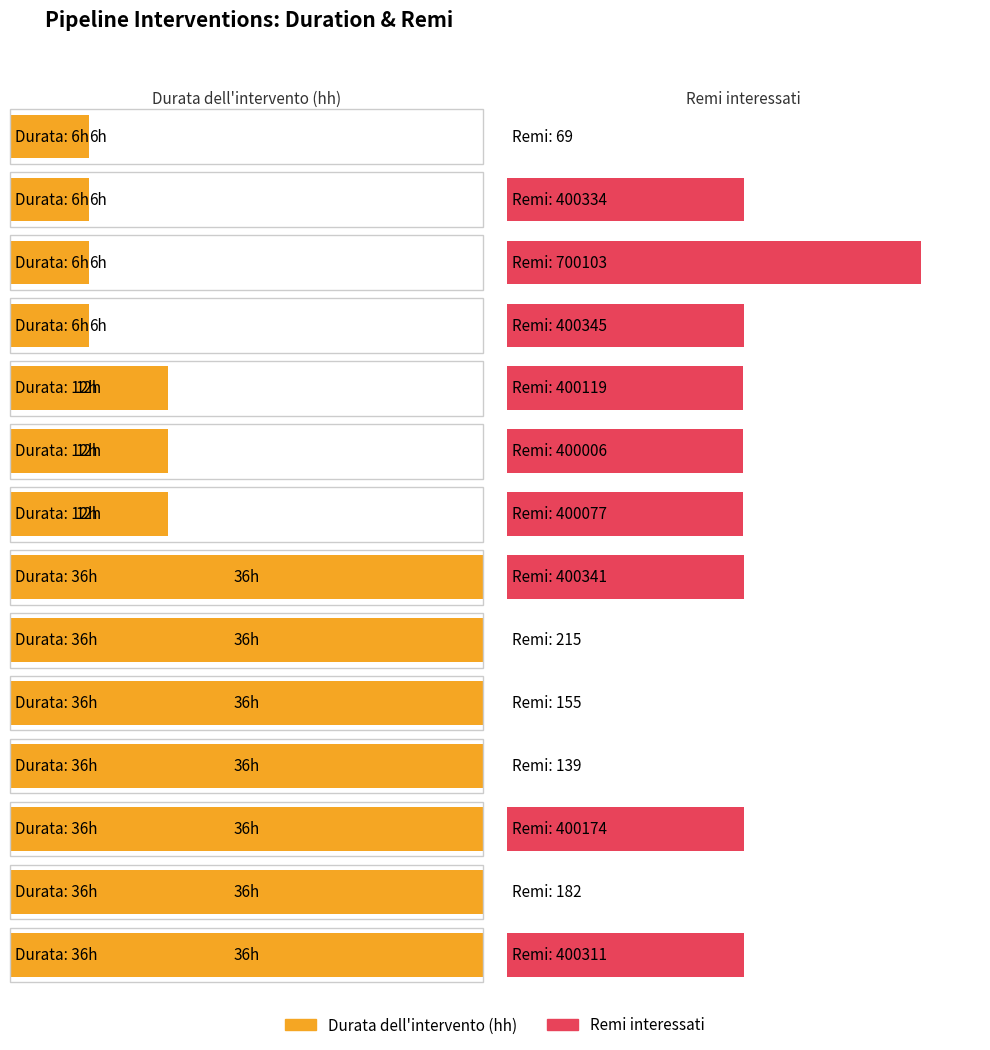

What is the average value?

22